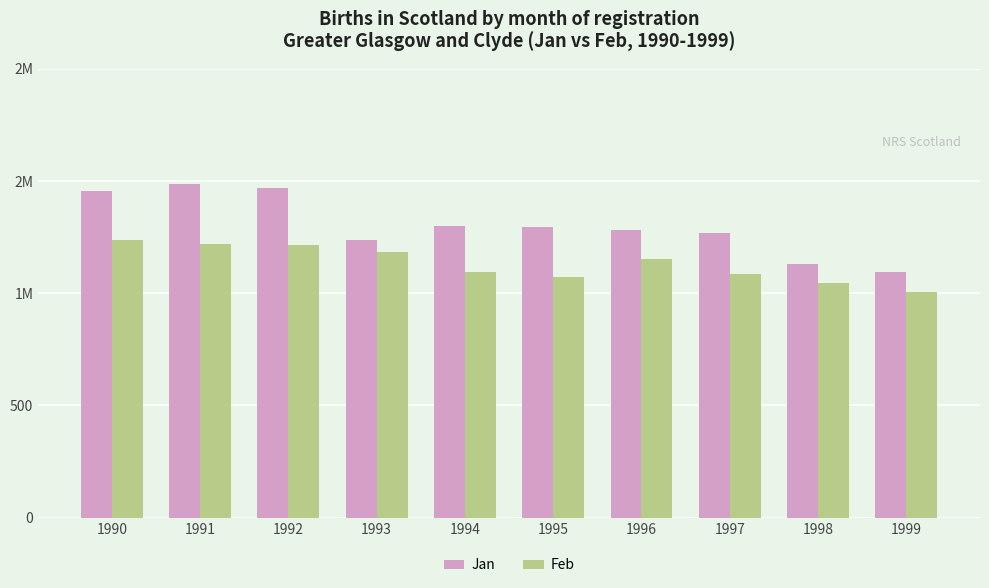

What is the value of the Jan bar at the 8th from the left?

1267